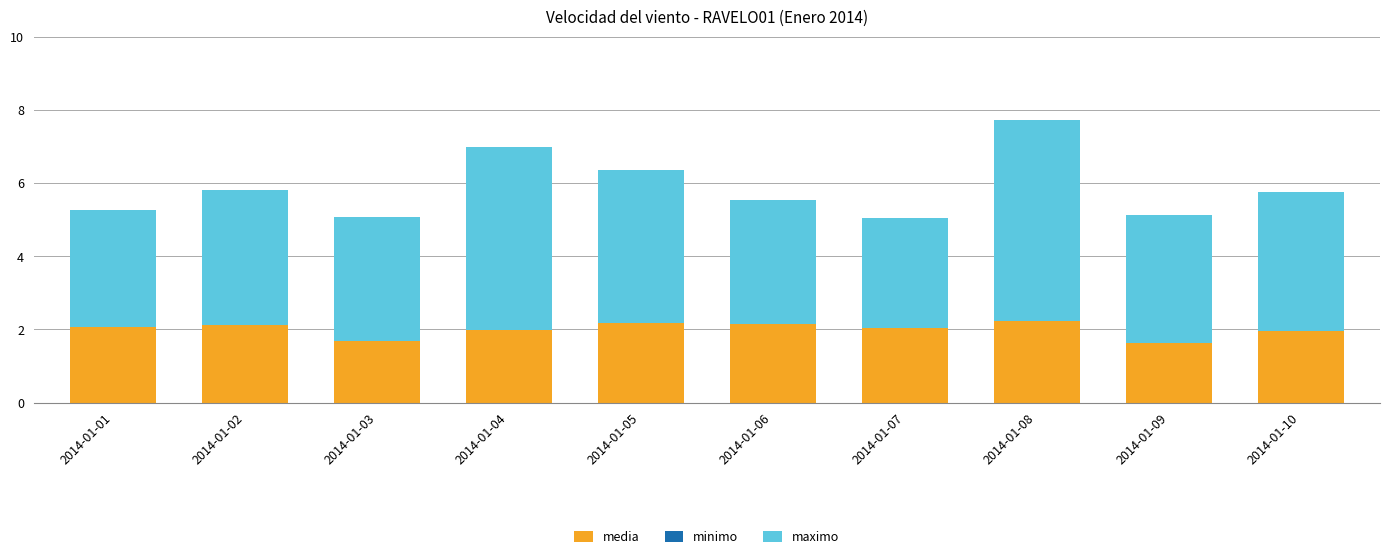

What is the total value across all series at 2014-01-08?

7.7